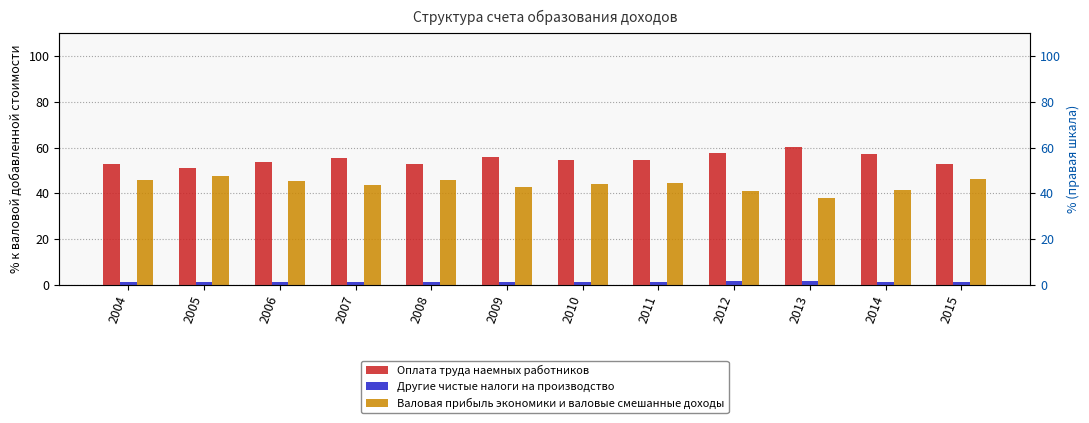

How many groups of bars are there?

12